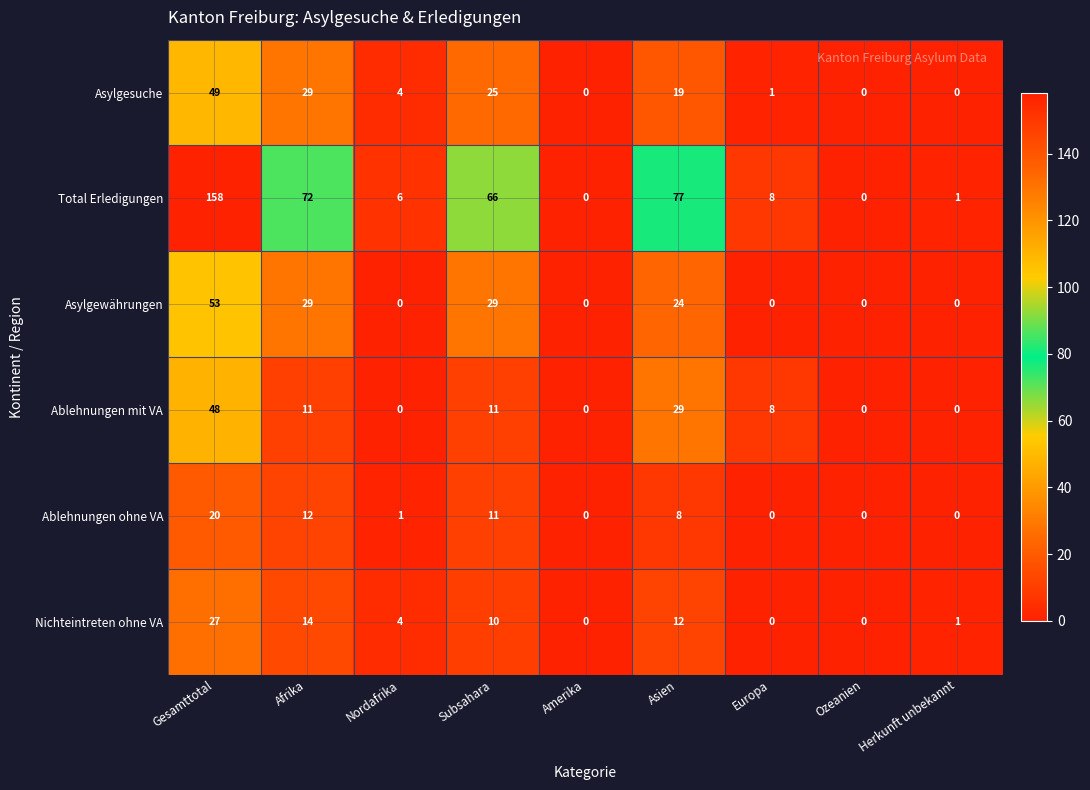

What is the spread (max minus min) of values at Europa?

8